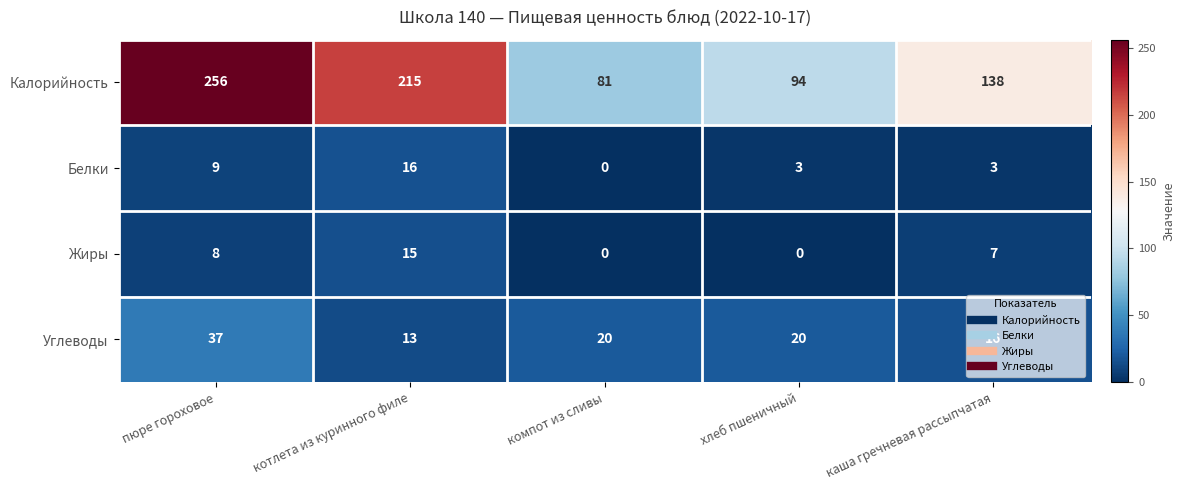

Which series has the largest range (max minus min)?

Калорийность